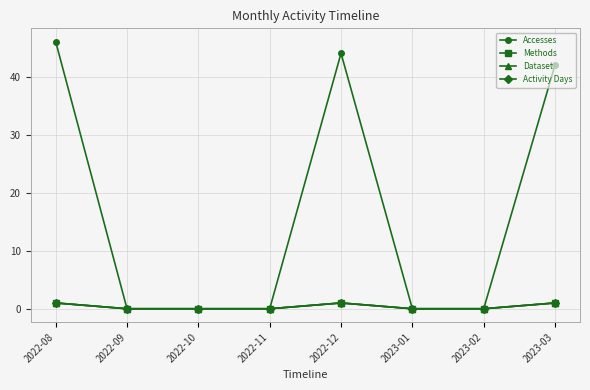

Where is the first local maximum for Accesses?

2022-12